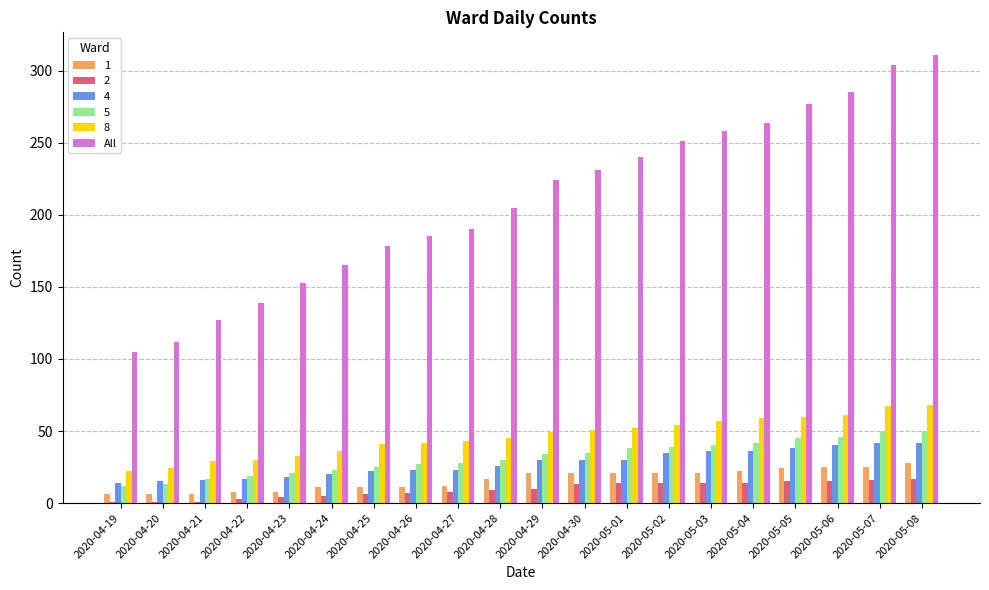

How many distinct data groups are displayed?

6